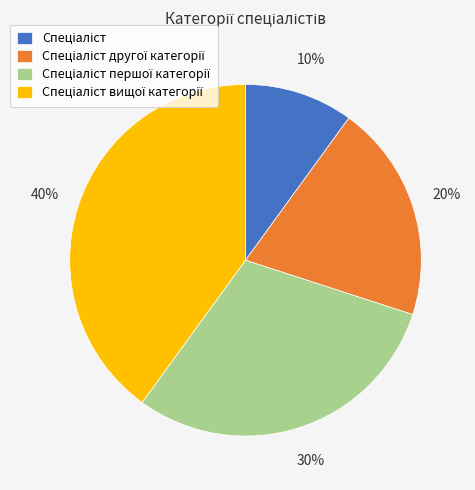

Does any single category account for the majority?

No